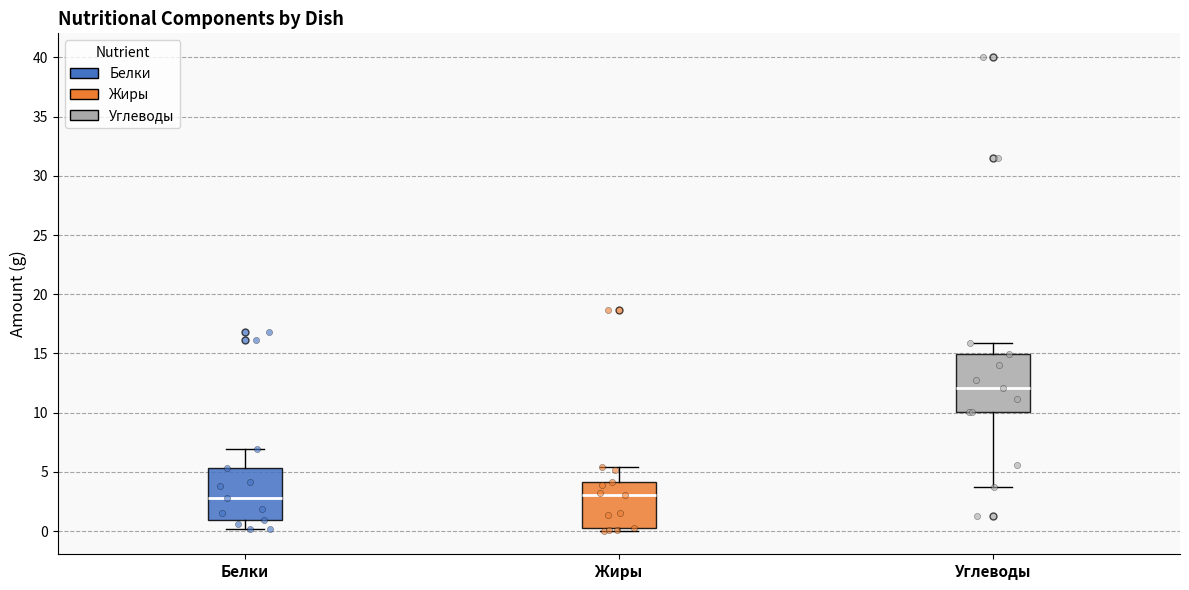

Reading left to right, transcribe this box plot: for each box, give where its median line is, the range the box spans, and where its two whiskers end, as read against the y-axis. The values are not printed on the chart, so give them approximately, as read against the axis.

Белки: median 3.0, box 1.0 to 5.5, whiskers 0.0 to 7.0
Жиры: median 3.0, box 0.5 to 4.0, whiskers 0.0 to 5.5
Углеводы: median 12.0, box 10.0 to 15.0, whiskers 3.5 to 16.0